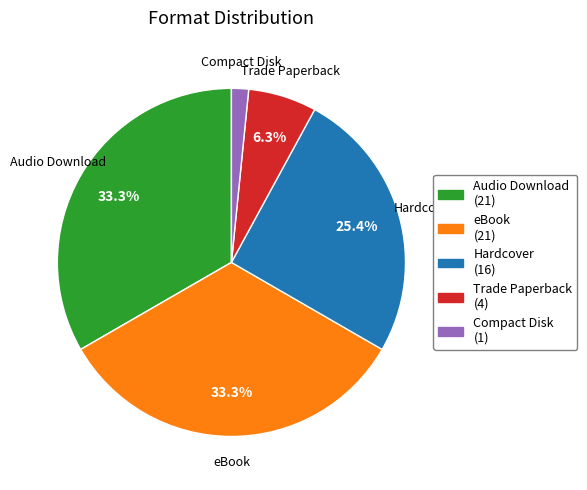

Which has a higher value, Compact Disk or eBook?

eBook